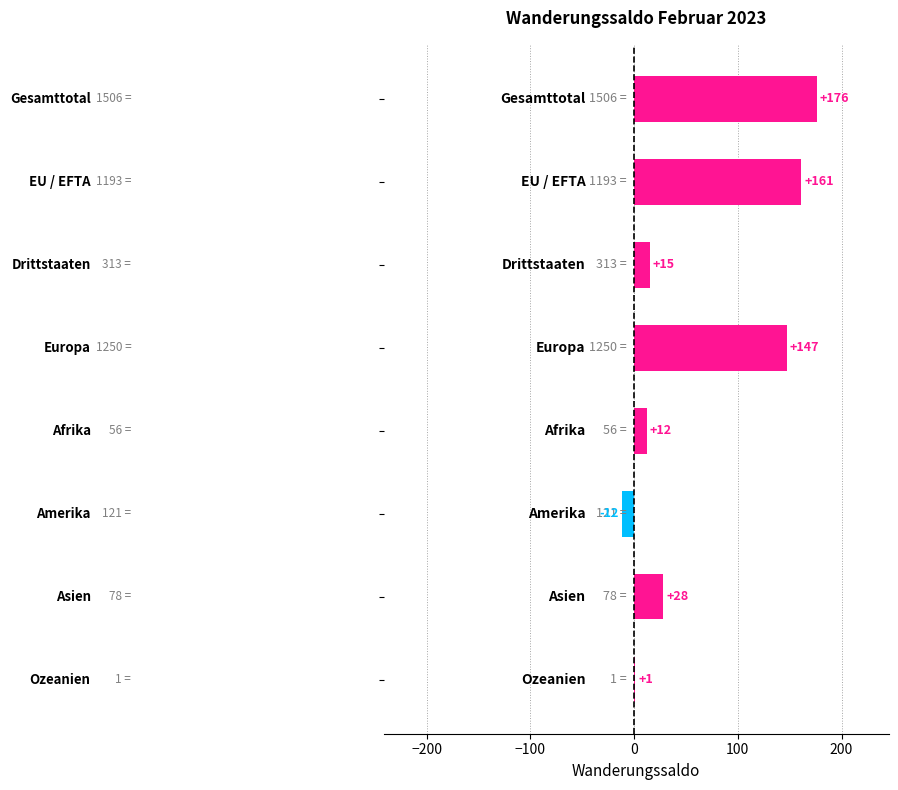

What is the maximum value shown in the chart?

176